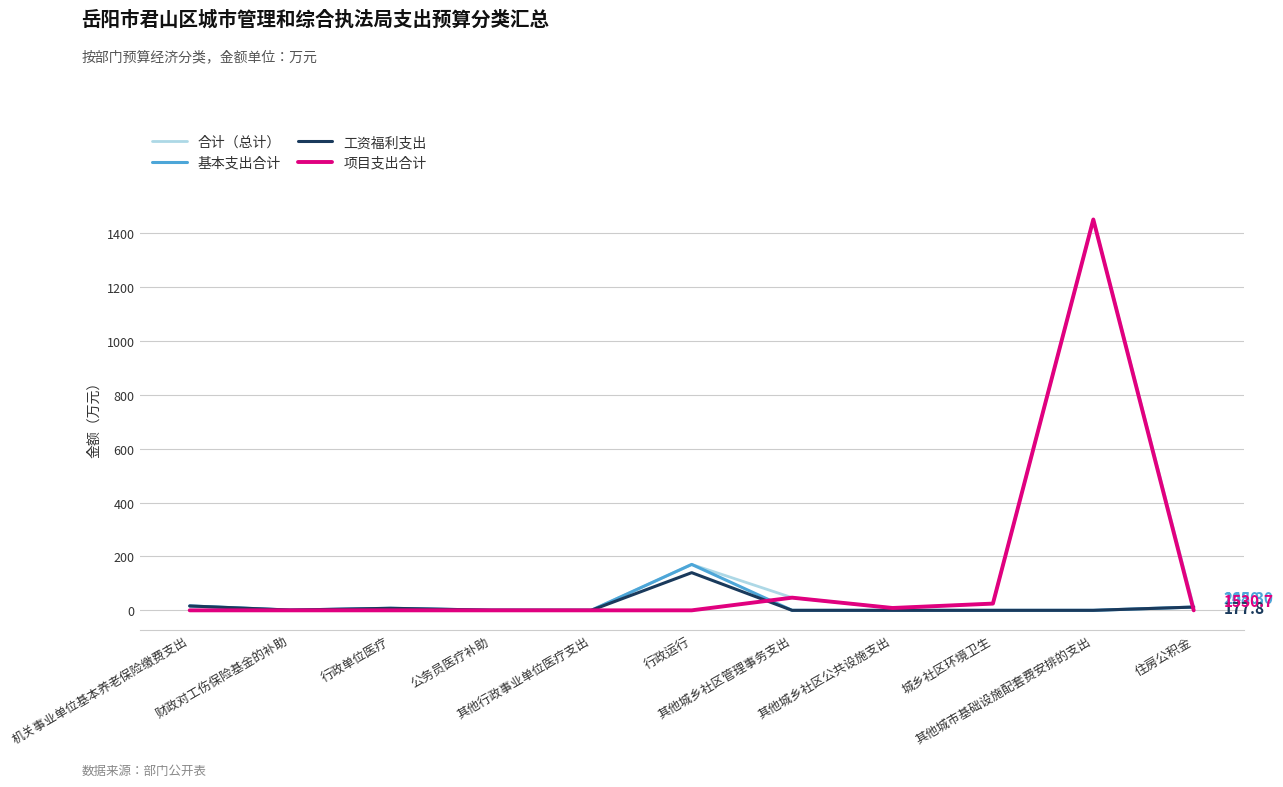

Which series has the widest spread of values?

项目支出合计